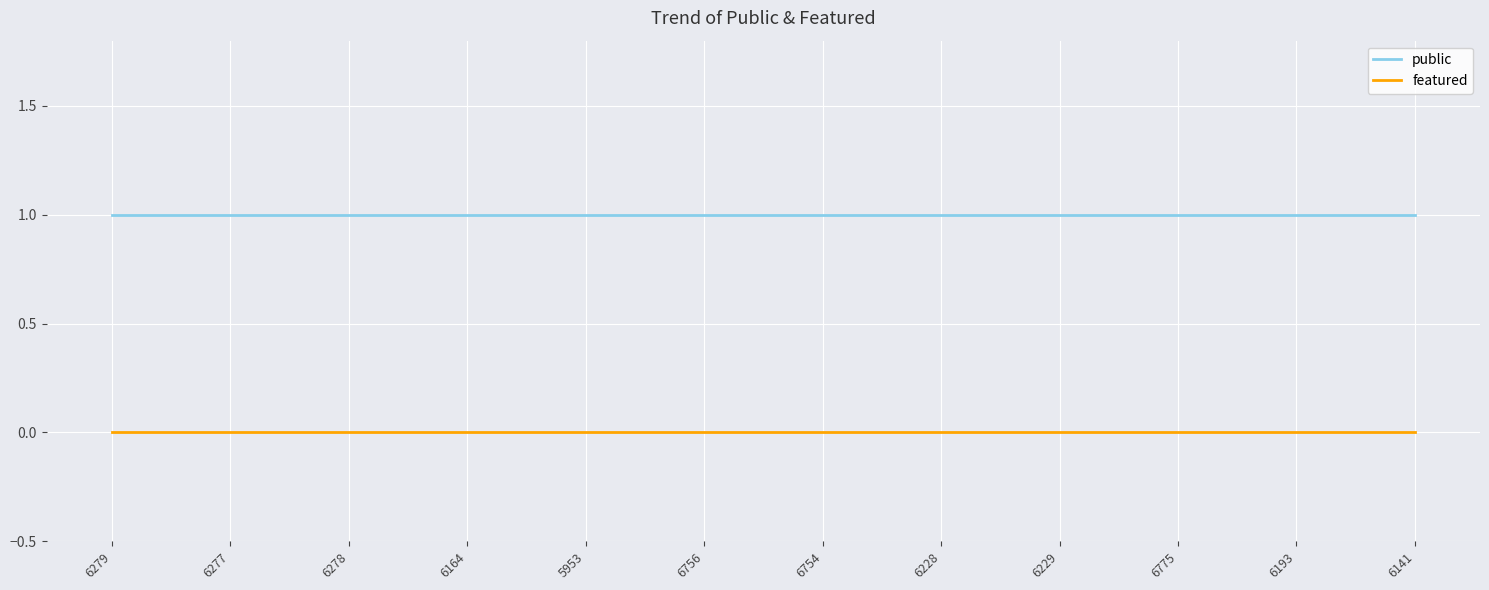

List the series in order of their overall mean, lowest first.

featured, public